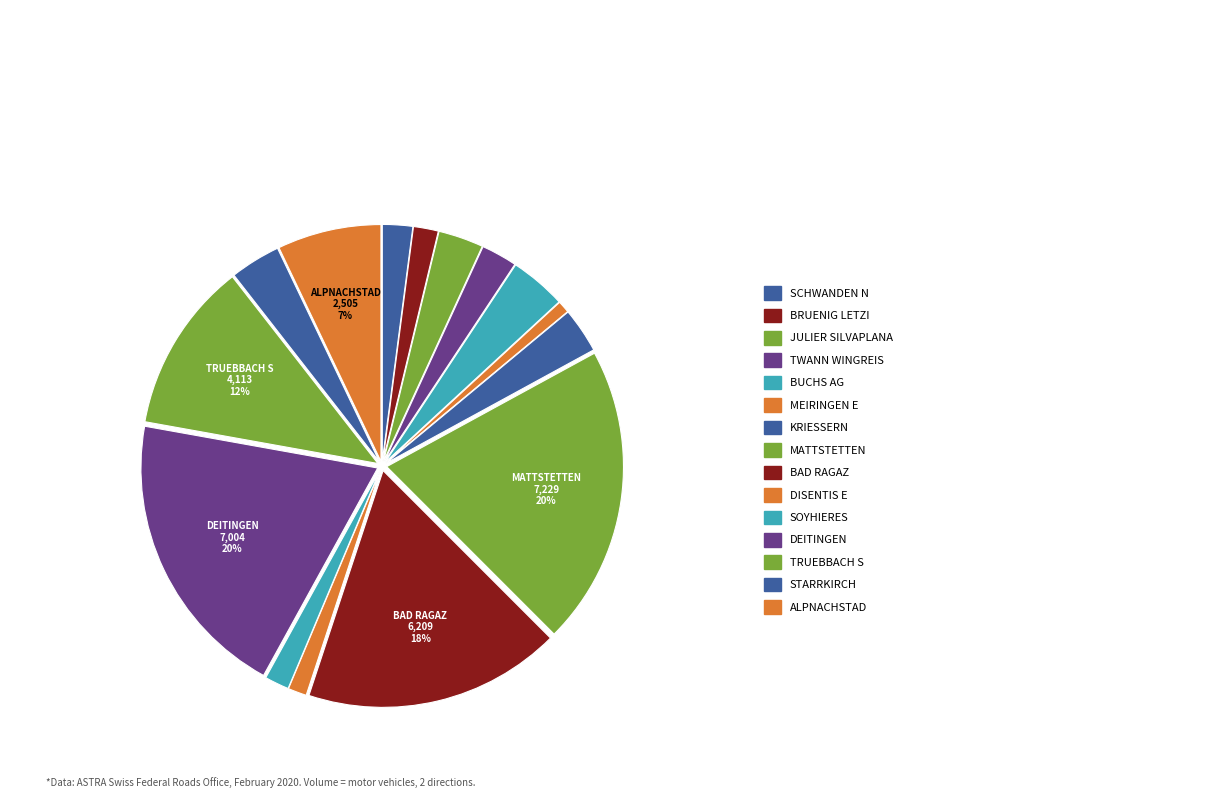

Which slice is the largest?

MATTSTETTEN